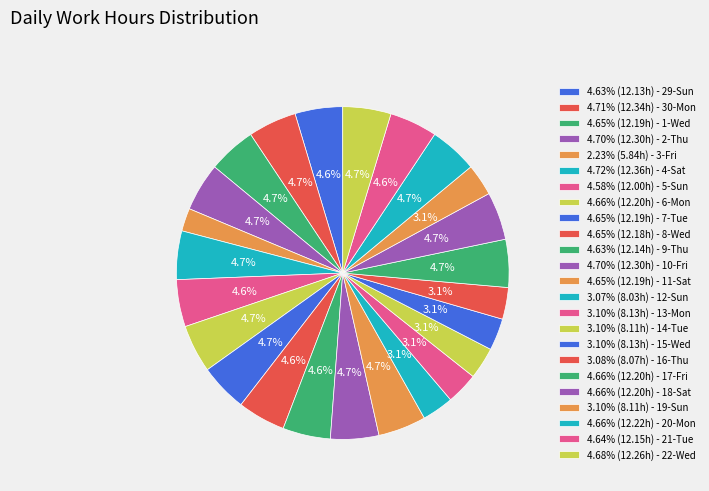

Count the number of slices in the pie.

24